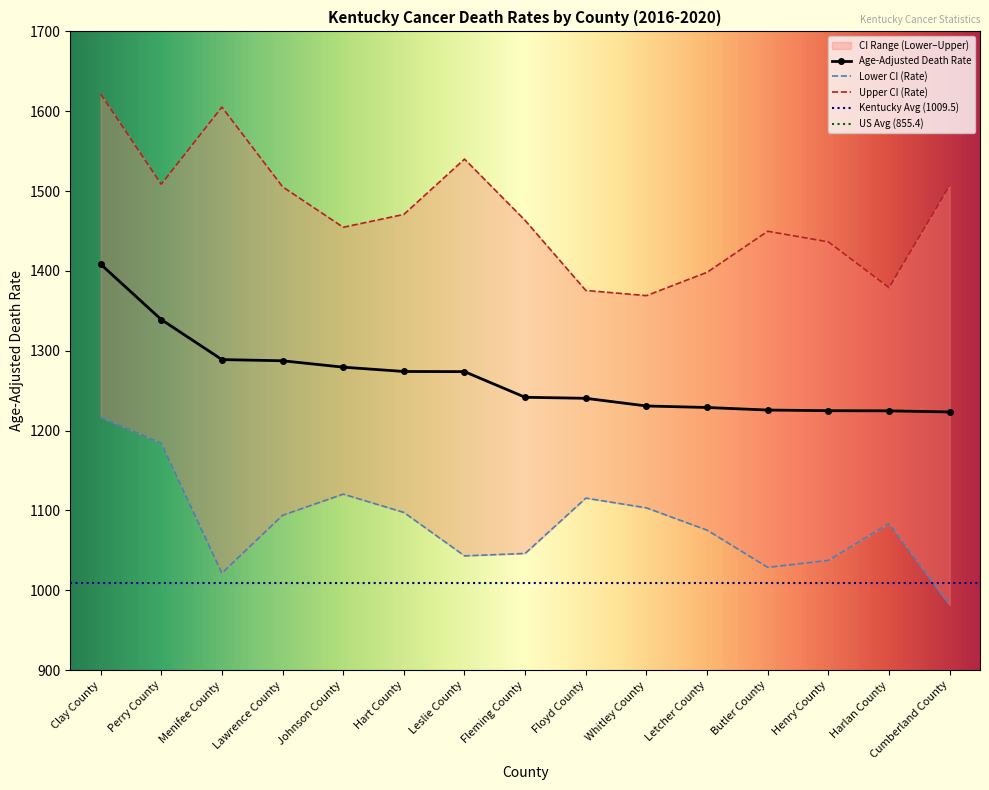

Is it true that Lower CI (Rate) equals 1037.5 at Henry County?

True